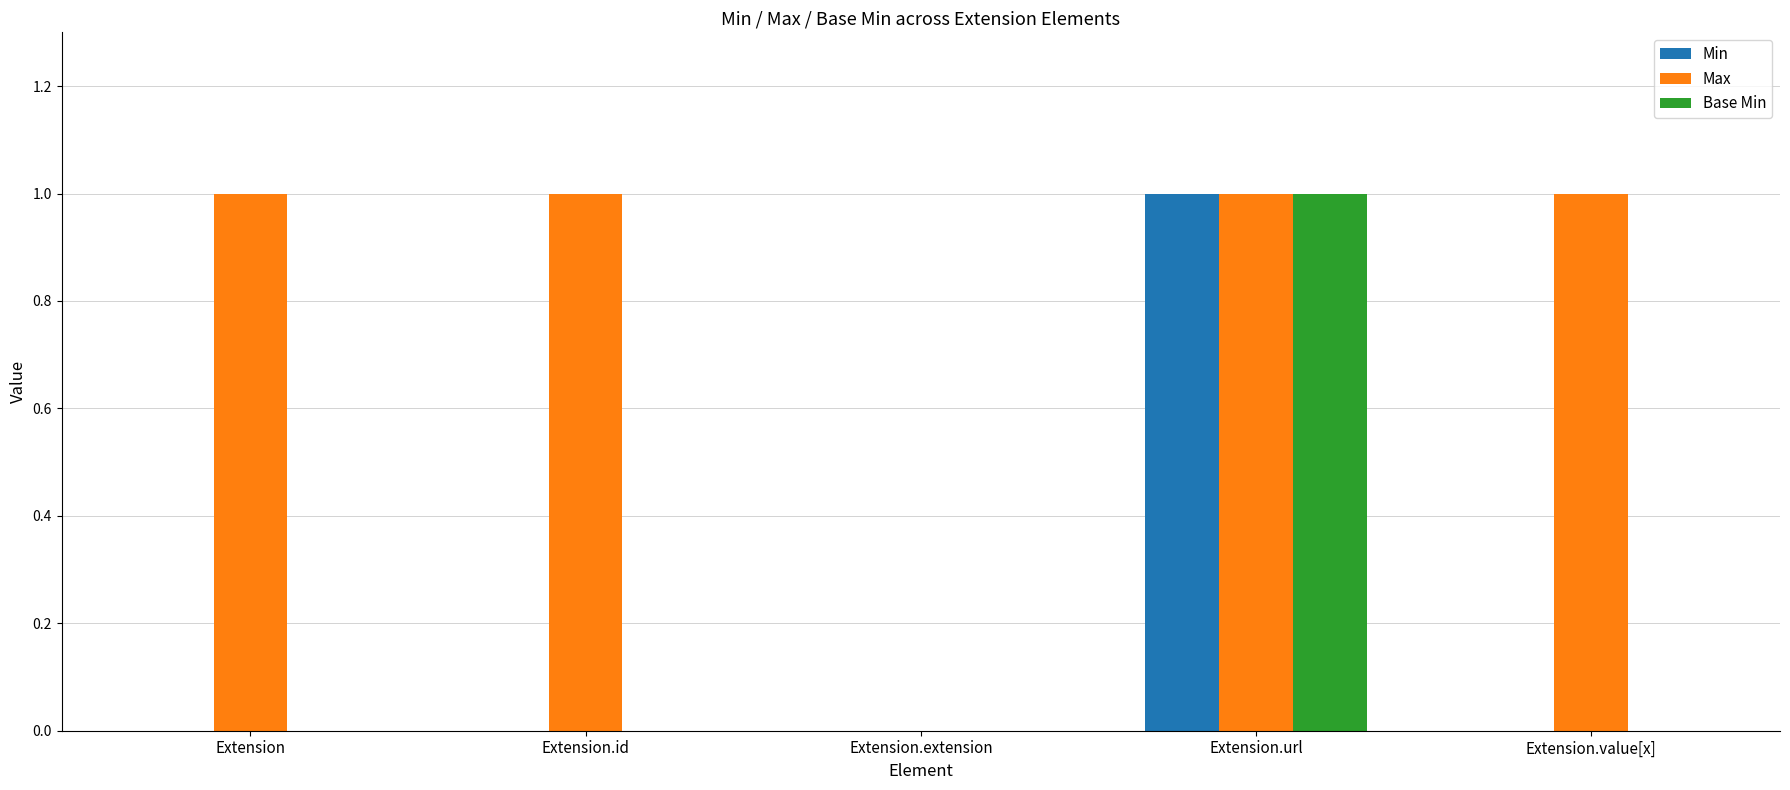

What are all the series names shown in the legend?

Min, Max, Base Min